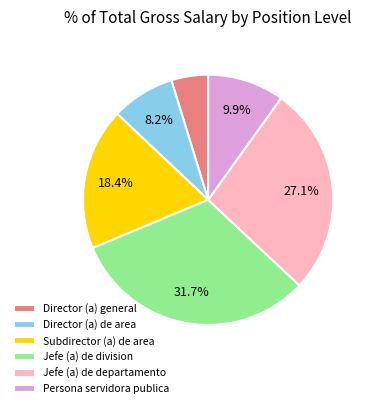

Rank the categories by value from lowest to highest.

Director (a) general, Director (a) de area, Persona servidora publica, Subdirector (a) de area, Jefe (a) de departamento, Jefe (a) de division